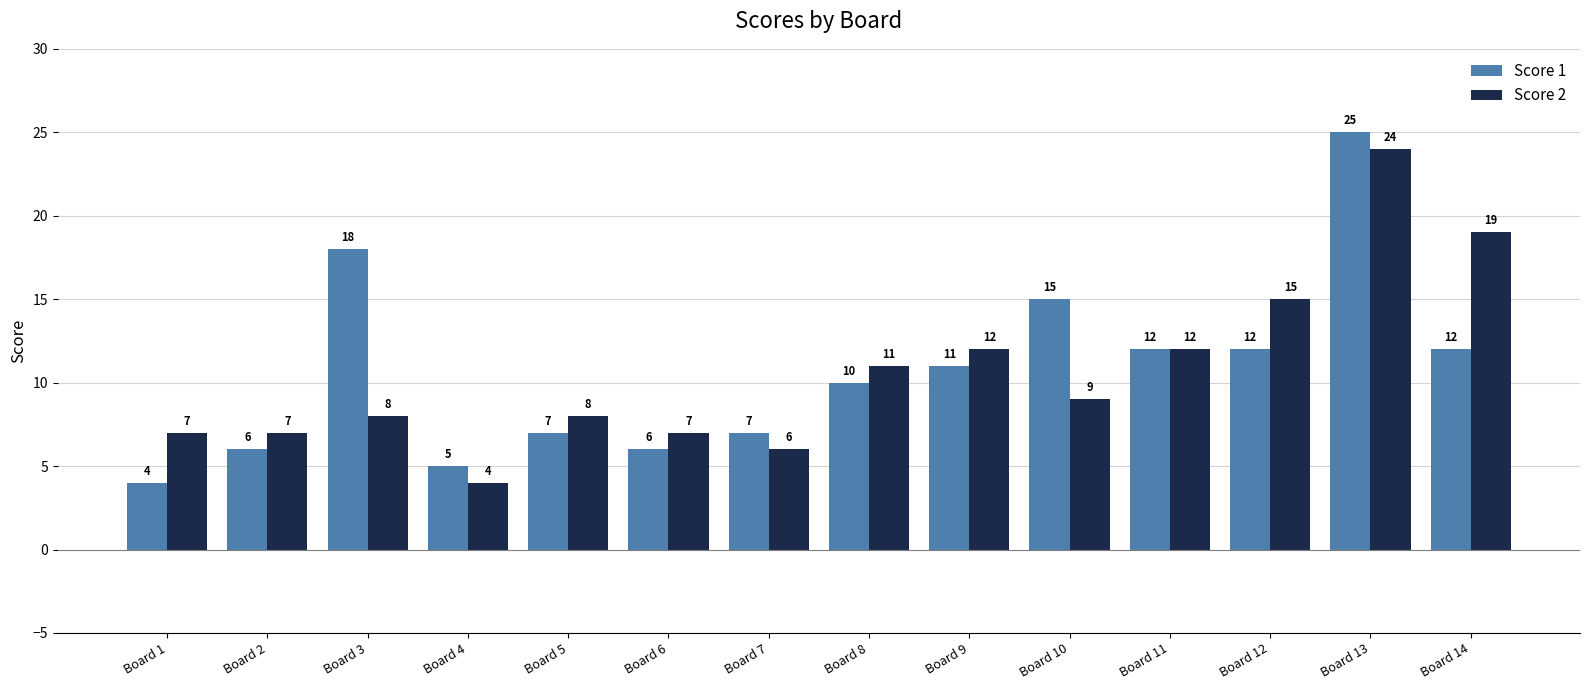

What is the difference between the Score 1 values at Board 14 and Board 9?

1